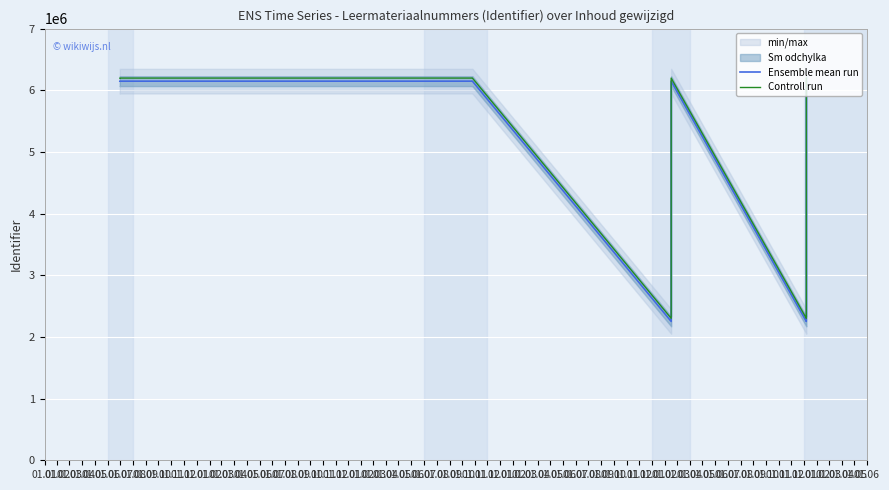

What is the total value across all series at 01.10?

12345238